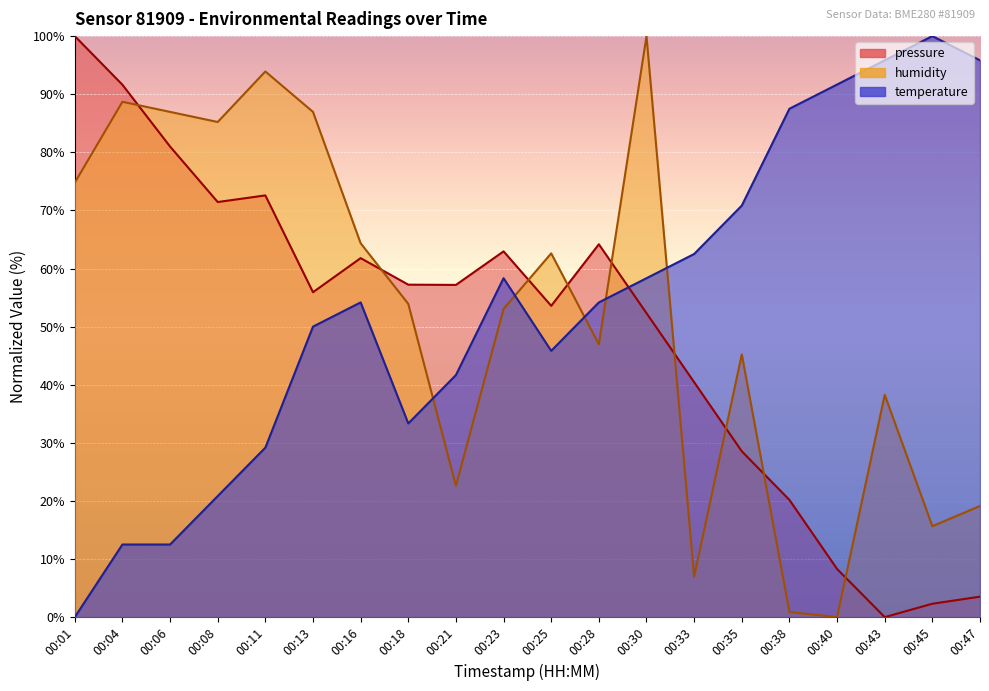

Which series changed the most between 00:25 and 00:35?

pressure_norm